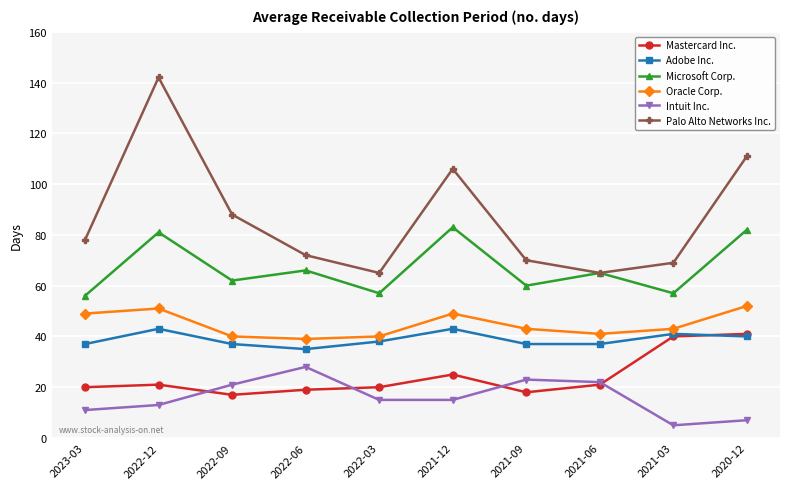

Rank the series by their maximum value, from highest to lowest.

Palo Alto Networks Inc., Microsoft Corp., Oracle Corp., Adobe Inc., Mastercard Inc., Intuit Inc.